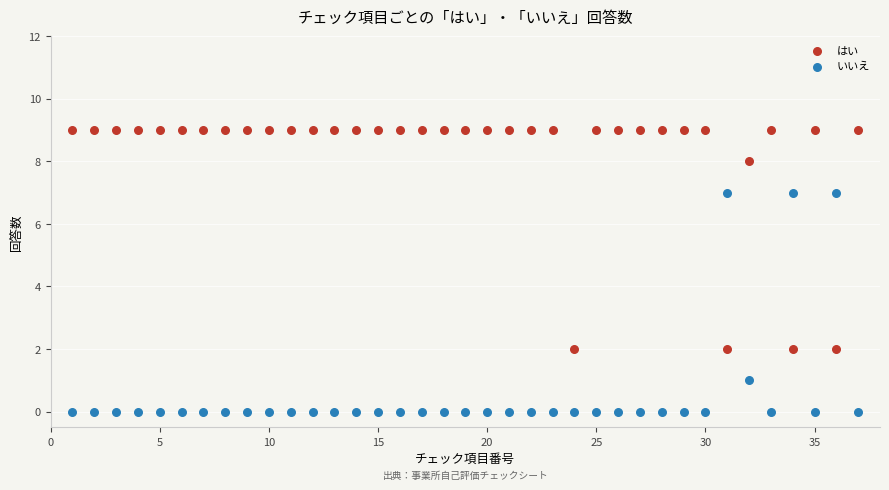

What are all the series names shown in the legend?

はい, いいえ